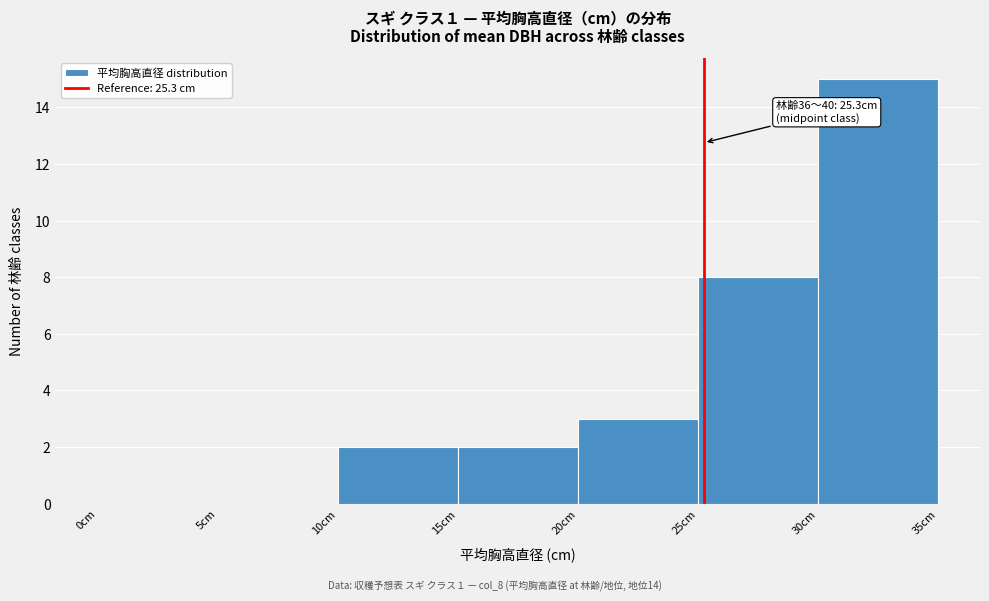

Over which range of the x-axis is the bar tallest?

30 to 35